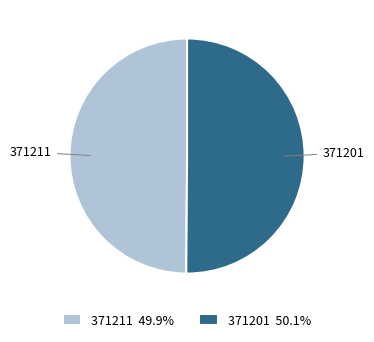

What is the ratio of the value at 371211 to the value at 371201?

1.0